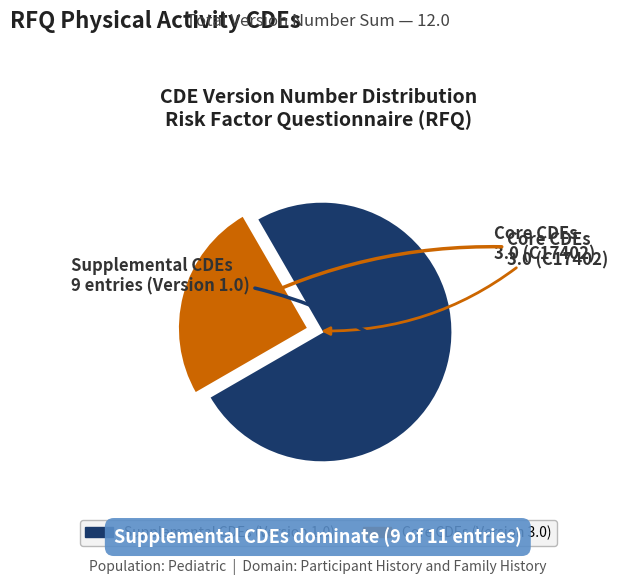

Is there any slice that represents more than half of the pie?

Yes